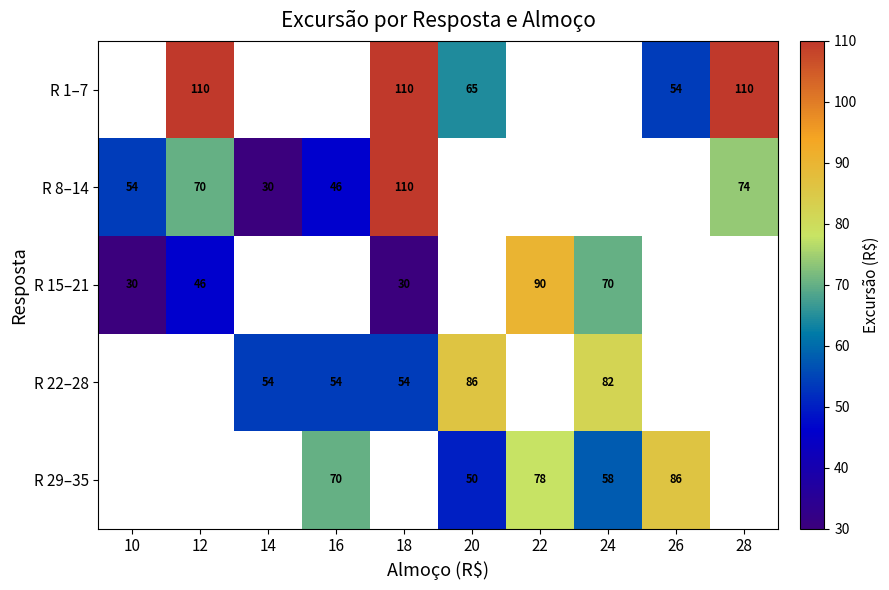

Is it true that R 29–35 equals 20.9 at 20?

False